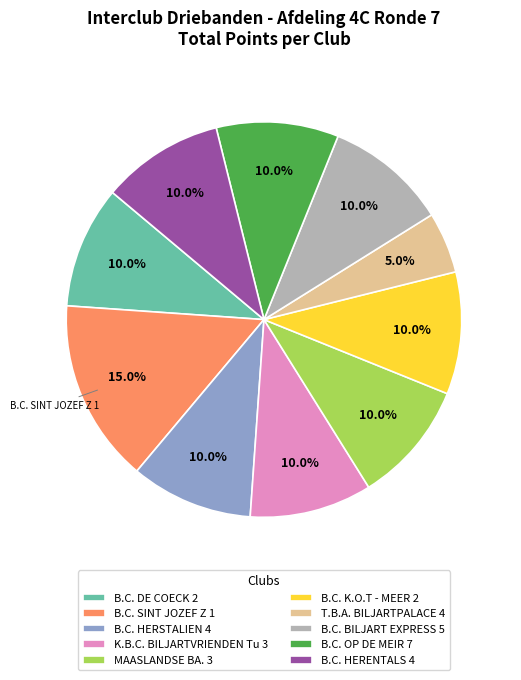

Approximately how many times larger is the value at B.C. HERSTALIEN 4 compared to B.C. HERENTALS 4?

1.0